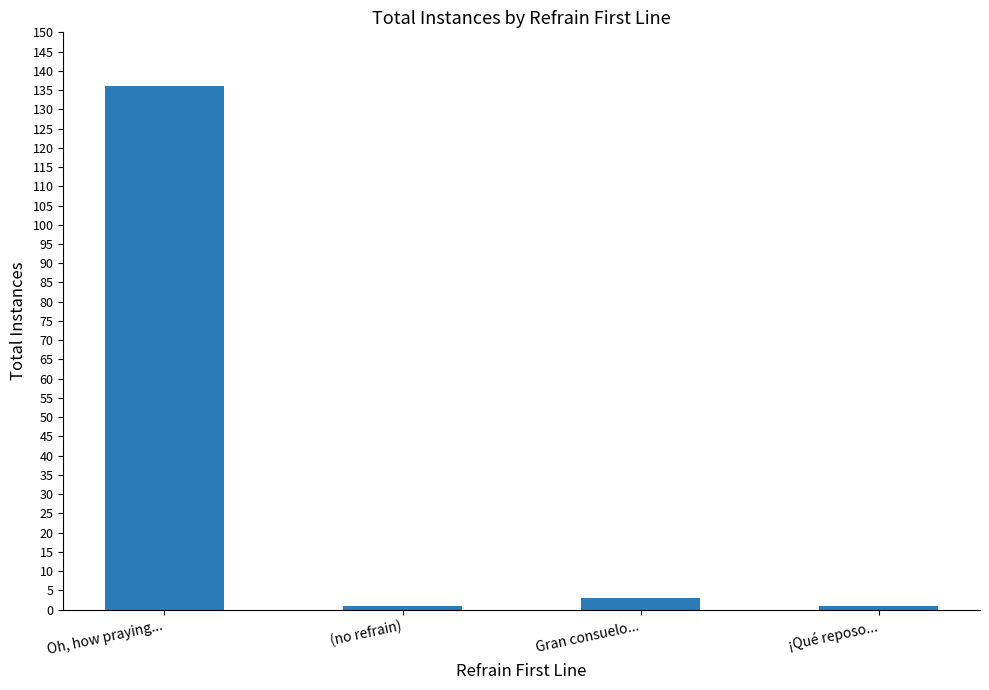

Which has a higher value, (no refrain) or Gran consuelo...?

Gran consuelo...